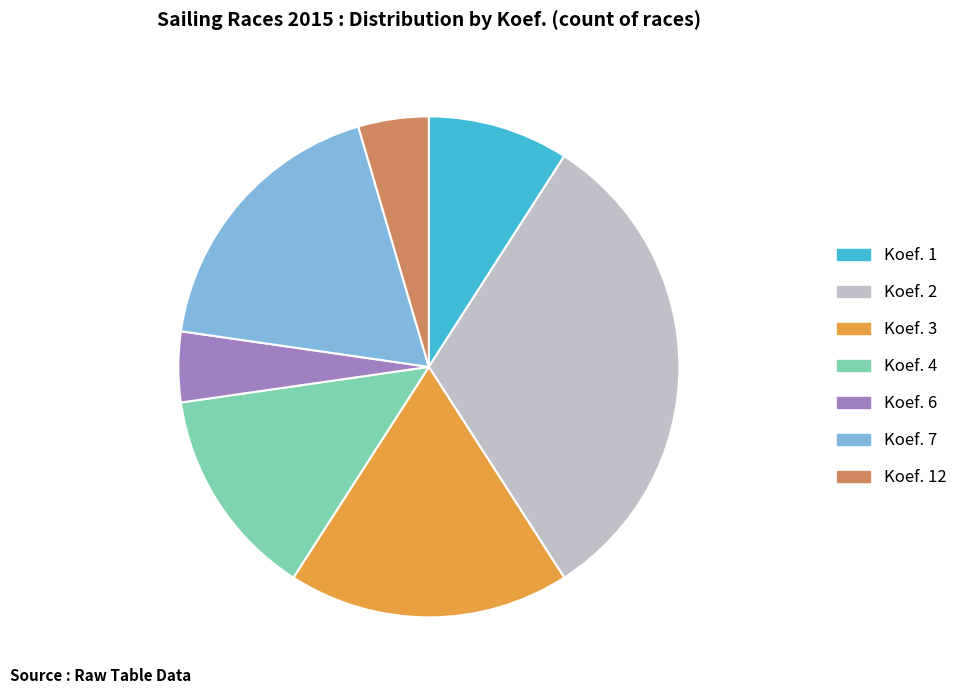

Which slice is the largest?

Koef. 2